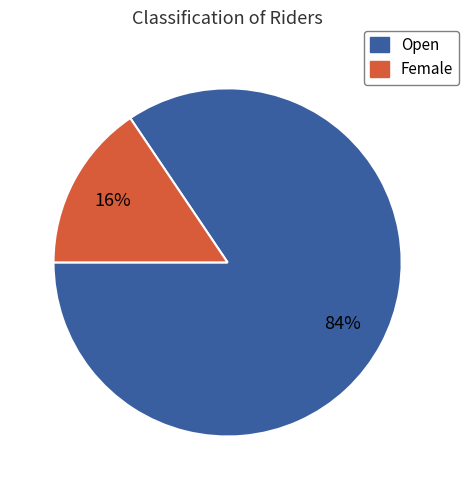

To the nearest percent, what is the average slice percentage?

50%